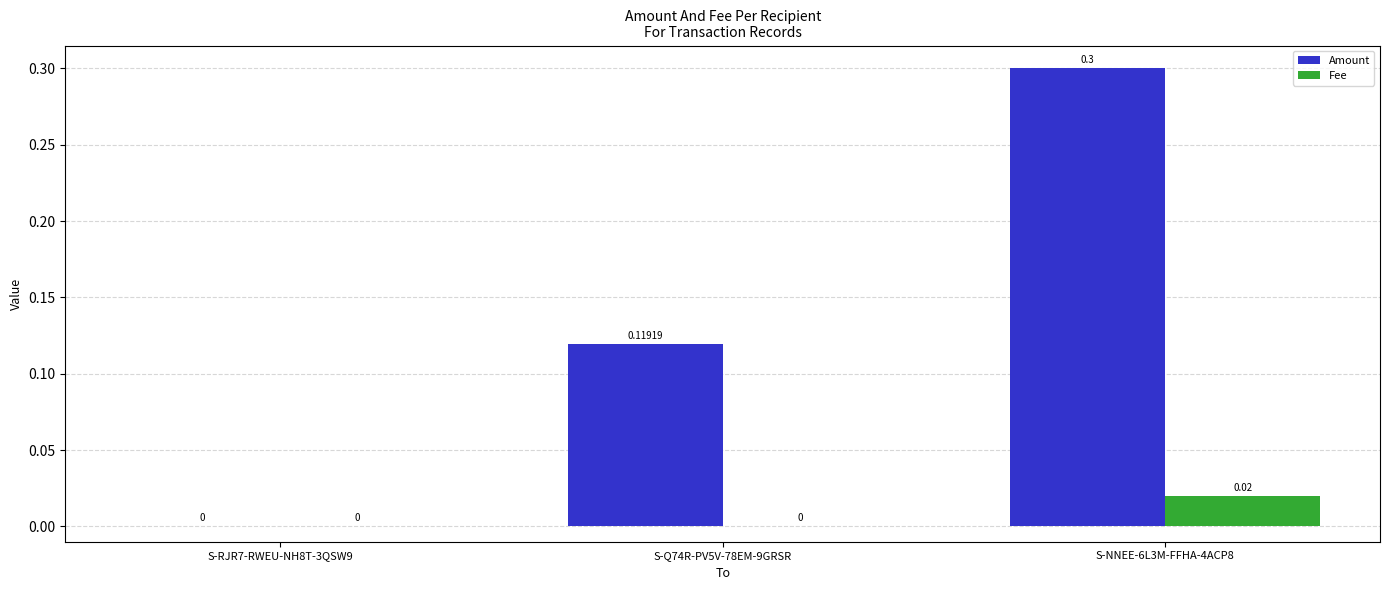

Does the chart contain stacked bars?

No